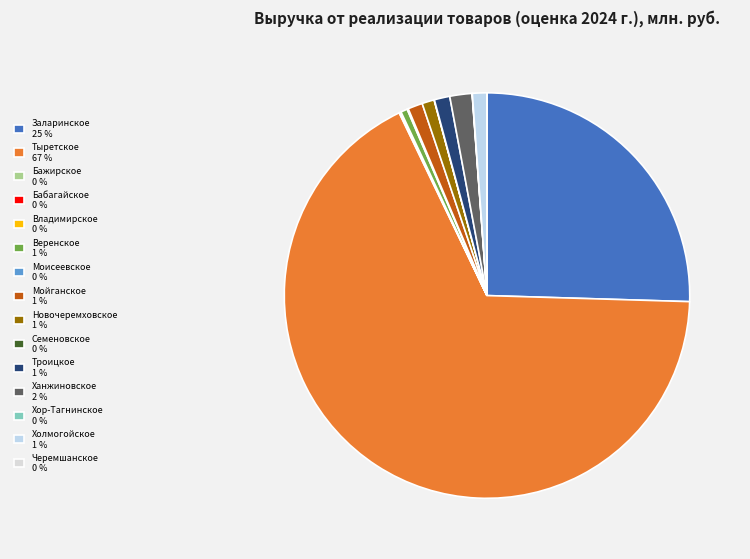

True or false: Веренское accounts for 1% of the total.

True